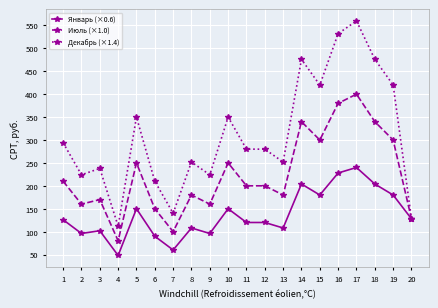

Read the Декабрь (×1.4) value at 4.

112